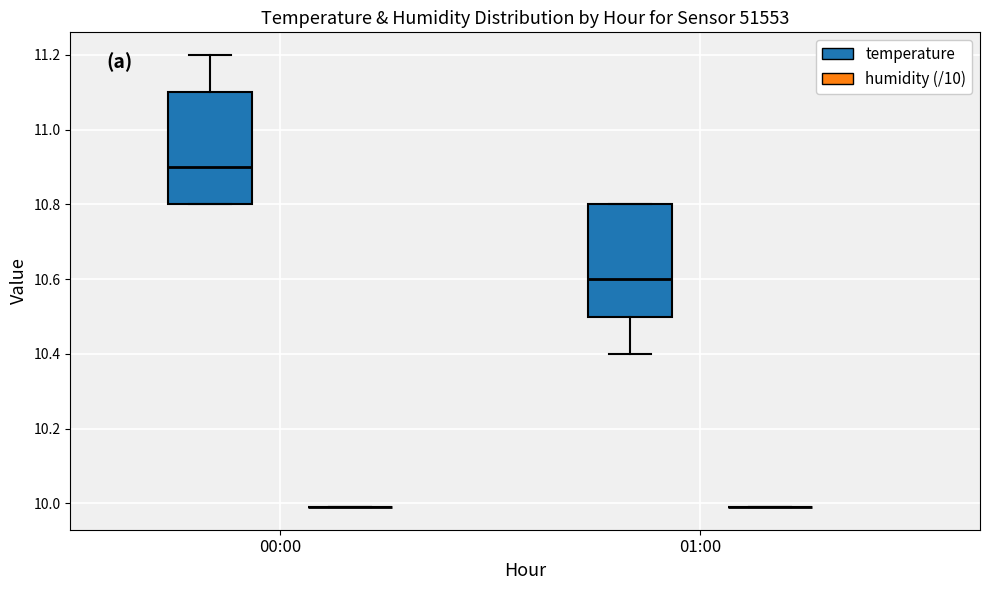

Reading left to right, read every box against the y-axis: the position of its median line, the range the box covers, and the ends of its whiskers. The values are not printed on the chart, so give them approximately, as read against the axis.

00:00 (temperature): median 10.9, box 10.8 to 11.1, whiskers 10.8 to 11.2
00:00 (humidity (/10)): box collapsed to a line at 10.0, whiskers 10.0 to 10.0
01:00 (temperature): median 10.6, box 10.5 to 10.8, whiskers 10.4 to 10.8
01:00 (humidity (/10)): box collapsed to a line at 10.0, whiskers 10.0 to 10.0